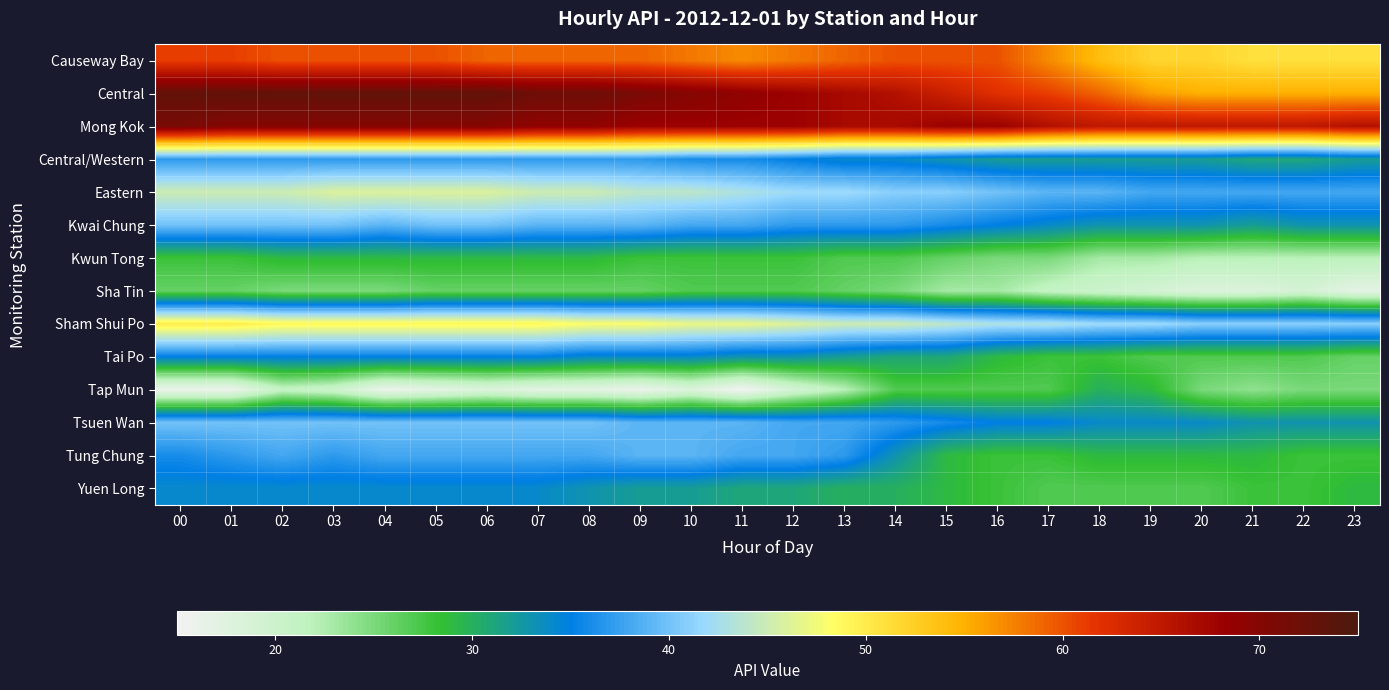

What is the minimum value shown in the chart?

15